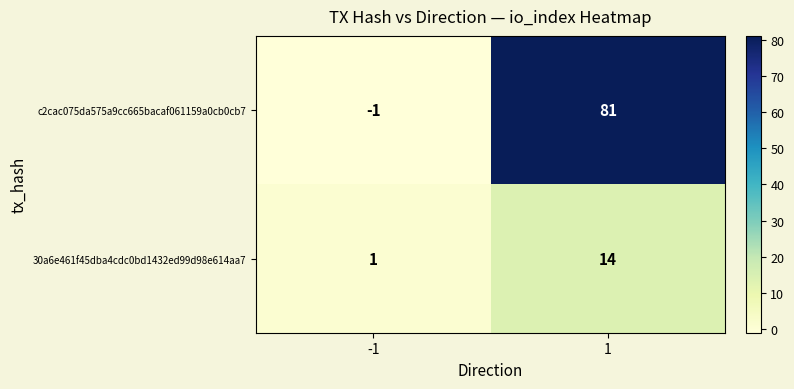

How many distinct data groups are displayed?

2